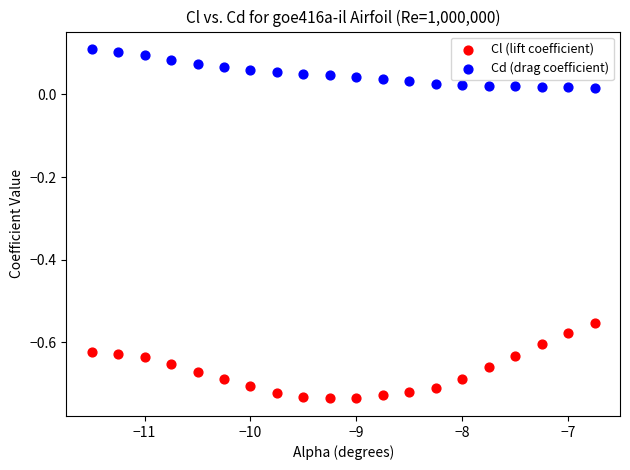

Which series contains the highest Y value?

Cd (drag coefficient)